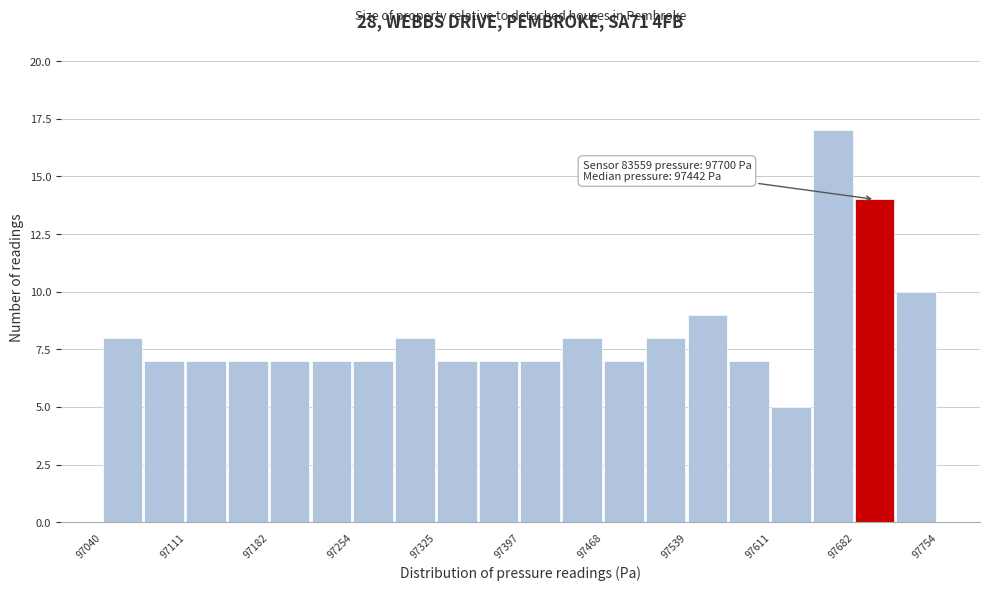

Read against the x-axis, roughly where is the centre of the tallest bar?

97660